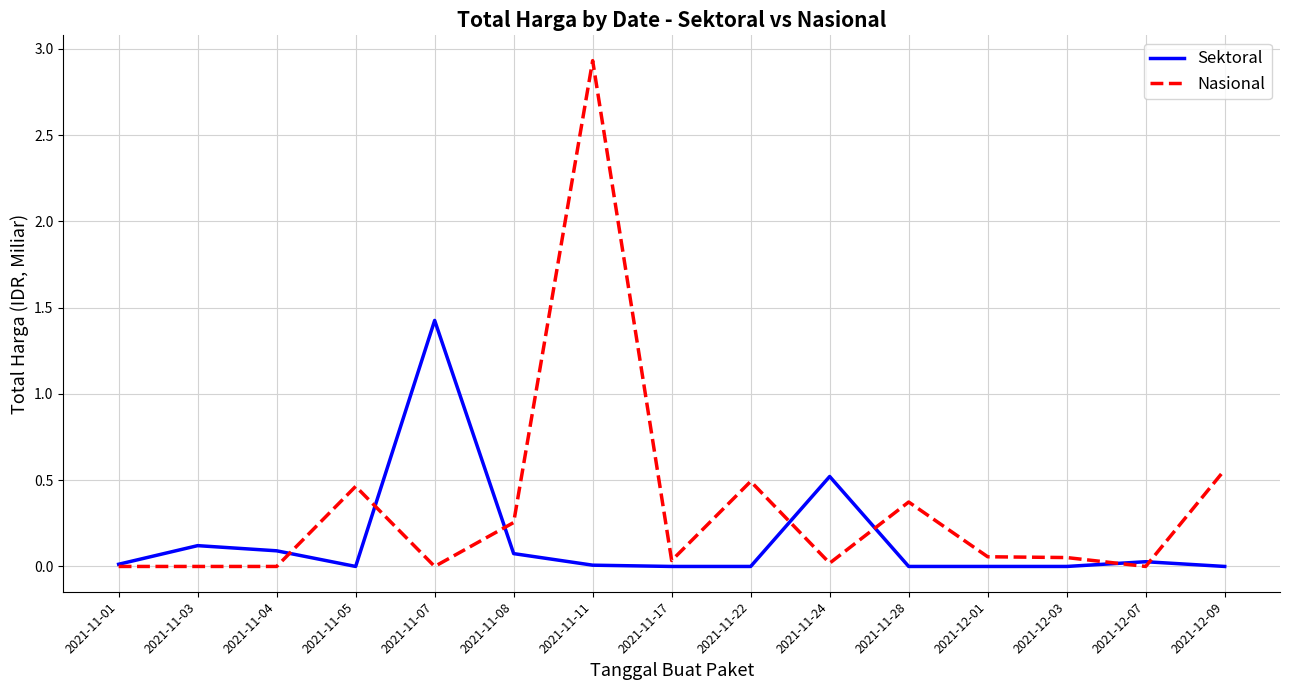

Which series has the widest spread of values?

Nasional